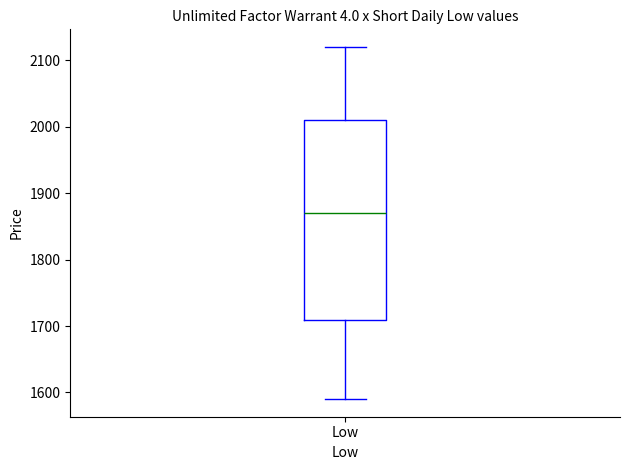

Read this box plot against the y-axis: the position of the median line, the range covered by the box, and the ends of both whiskers. The values are not printed on the chart, so give them approximately, as read against the axis.

median 1870, box 1710 to 2010, whiskers 1590 to 2120